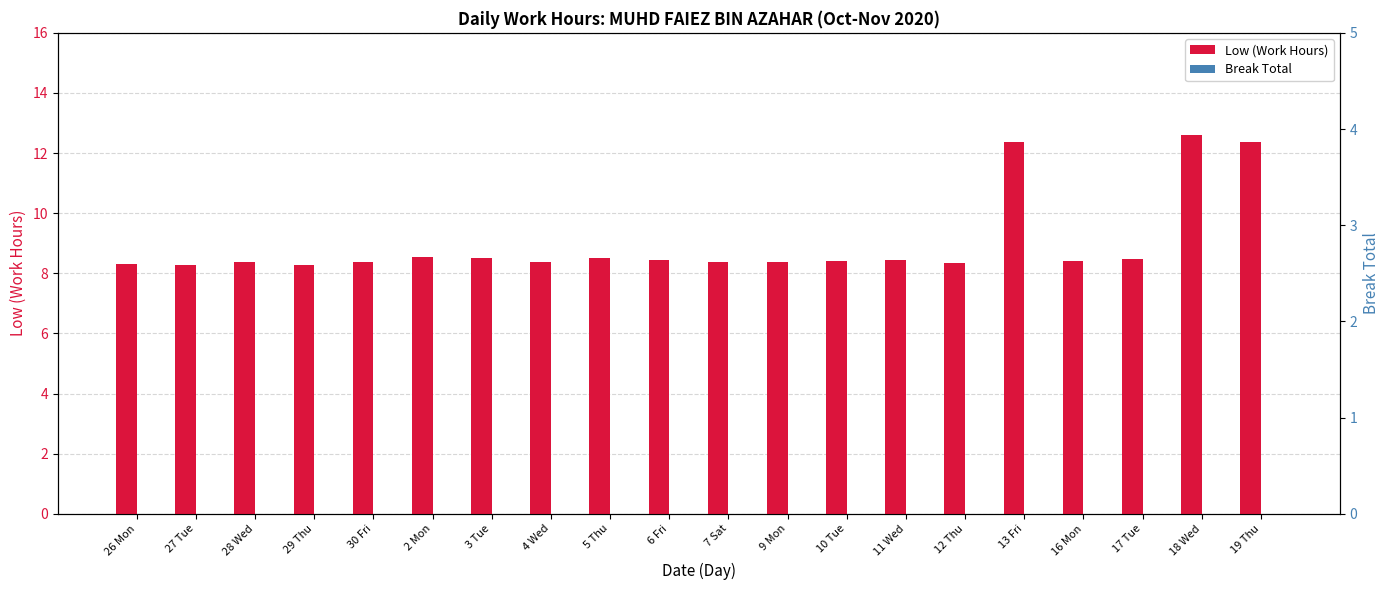

At which label is Break Total closest to 0?

26 Mon